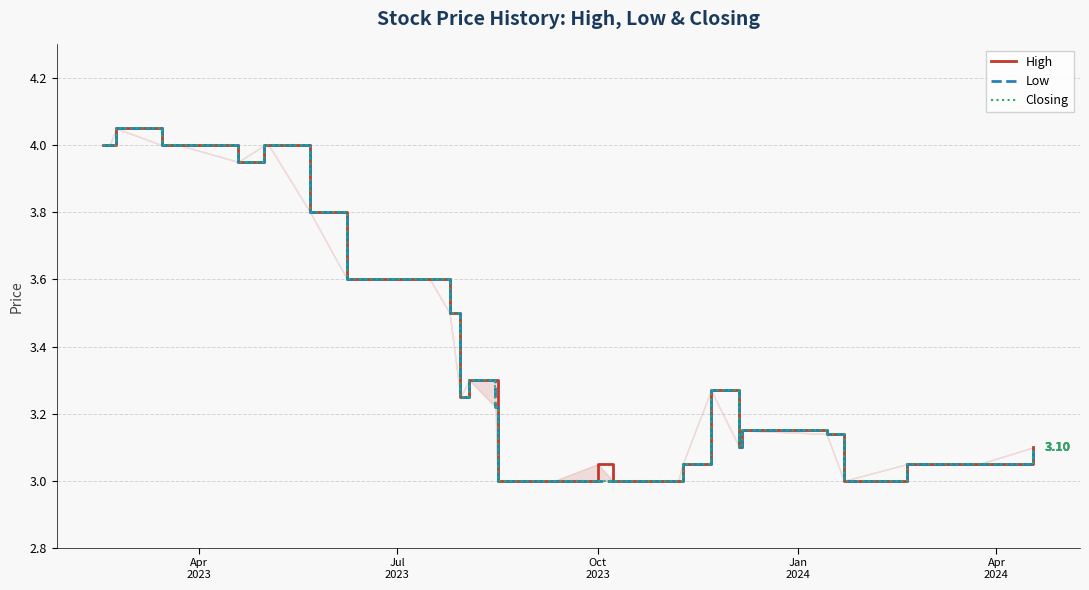

True or false: Closing and High cross at least once.

False